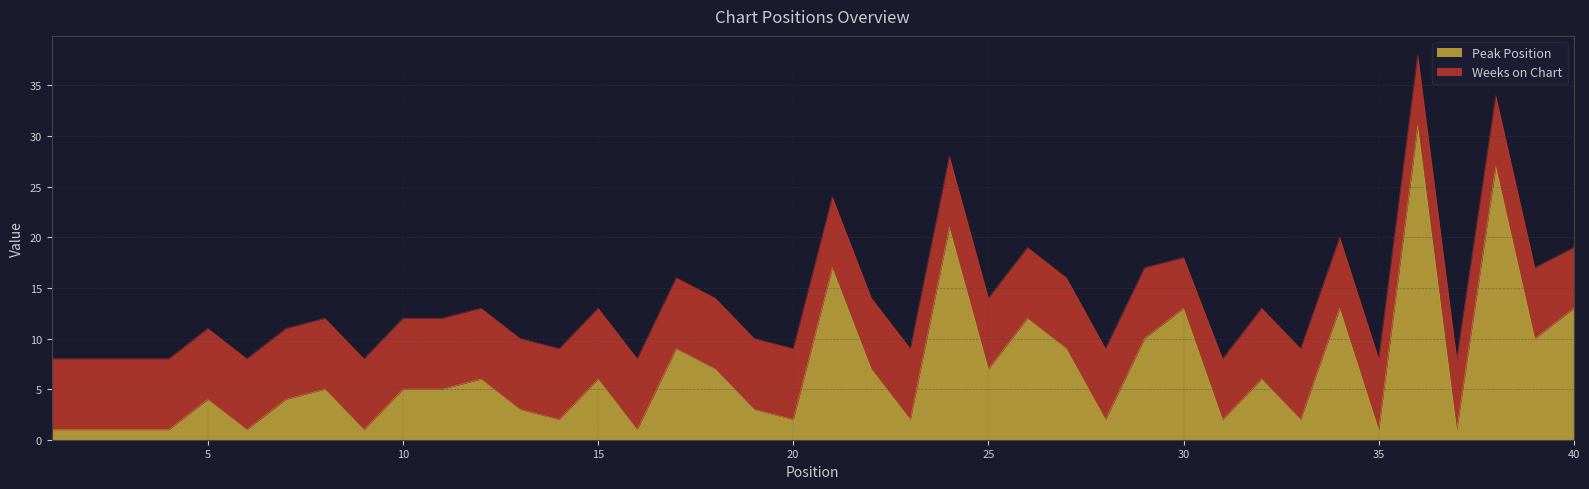

True or false: the data has more than 0 interior local peaks.

True